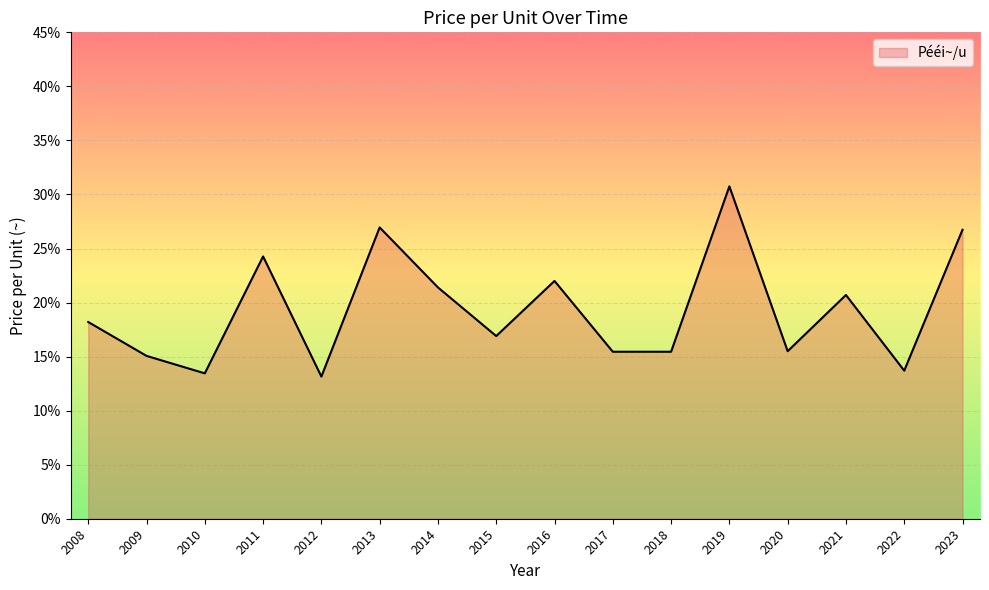

What is the maximum value shown in the chart?

30.8